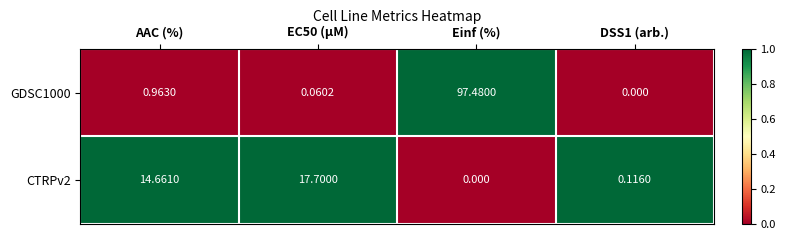

Which category has the highest value across all series?

Einf (%)